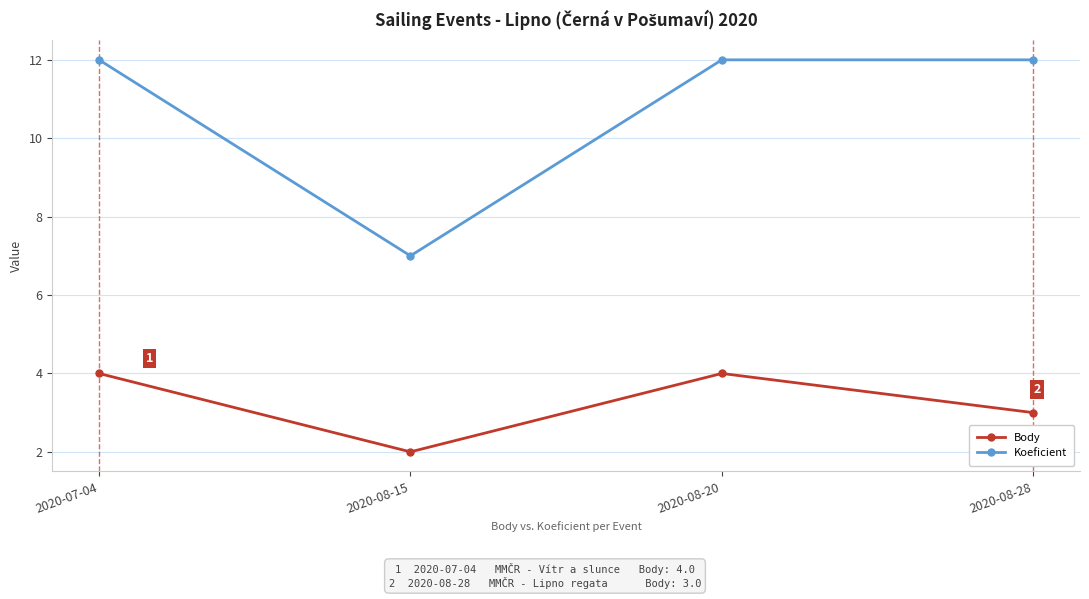

How many series are shown in this chart?

2